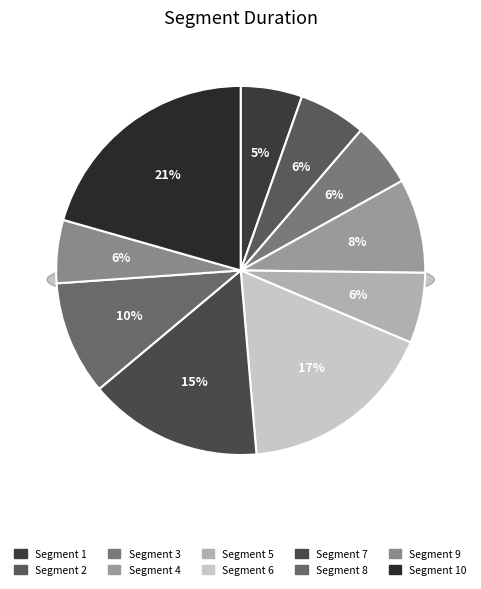

Which category has the biggest portion of the pie?

10